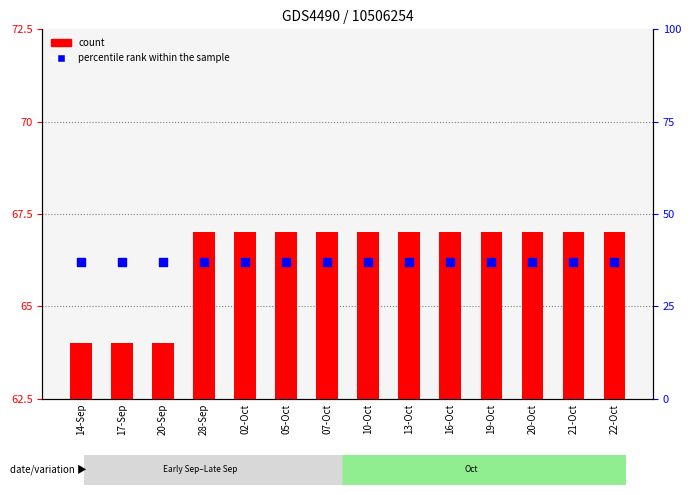

Which series has the largest Y range (max minus min)?

DELETED